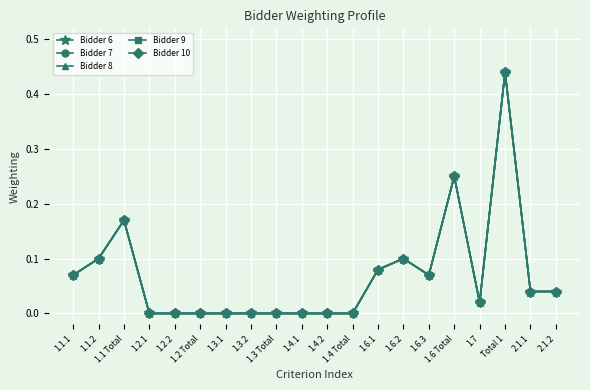

What is the label of the 12th point from the right?

1.3 Total